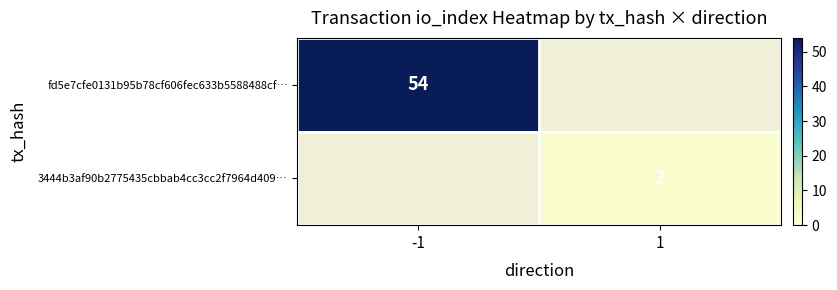

How many categories are shown in the chart?

2